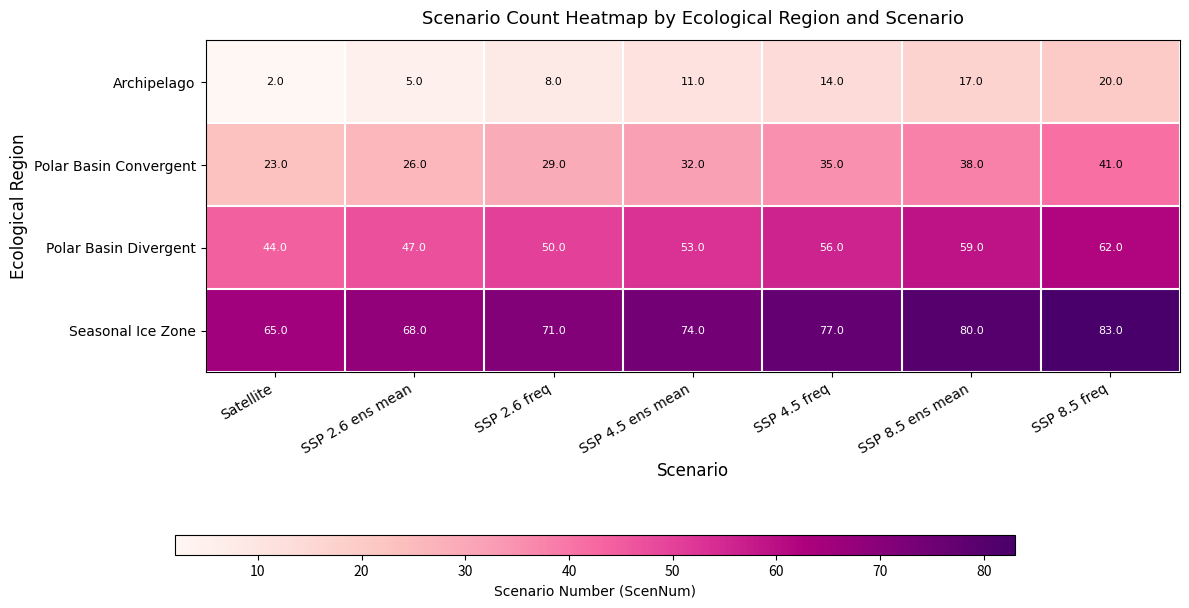

Where is Polar Basin Convergent nearest to the value 32?

SSP 4.5 ens mean